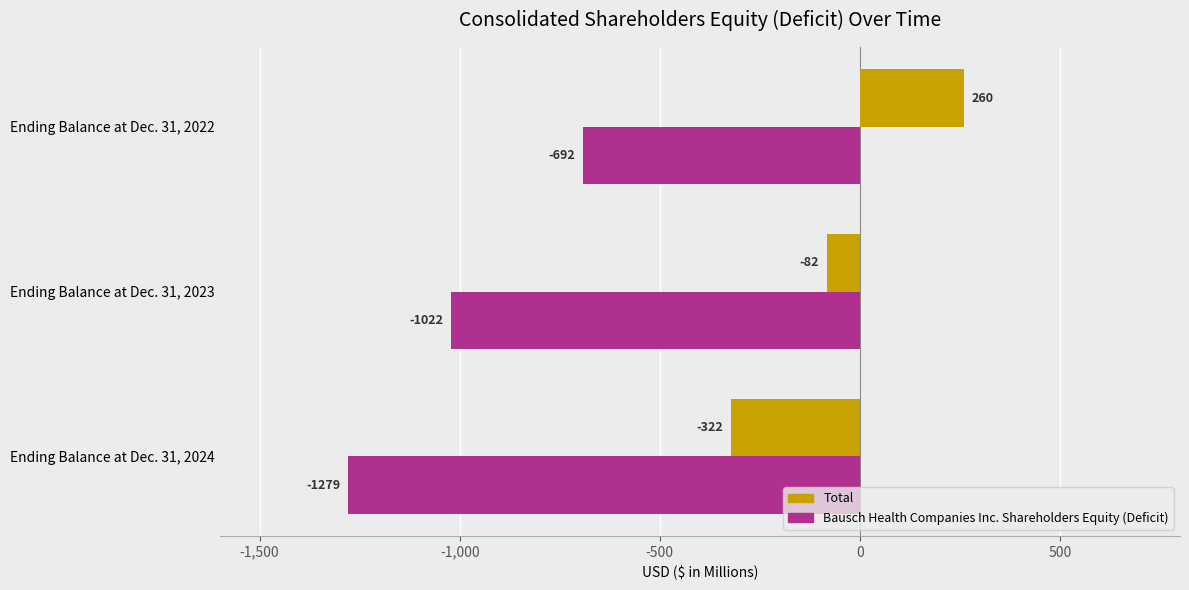

What is the sum of the Total values at Ending Balance at Dec. 31, 2022 and Ending Balance at Dec. 31, 2024?

-62